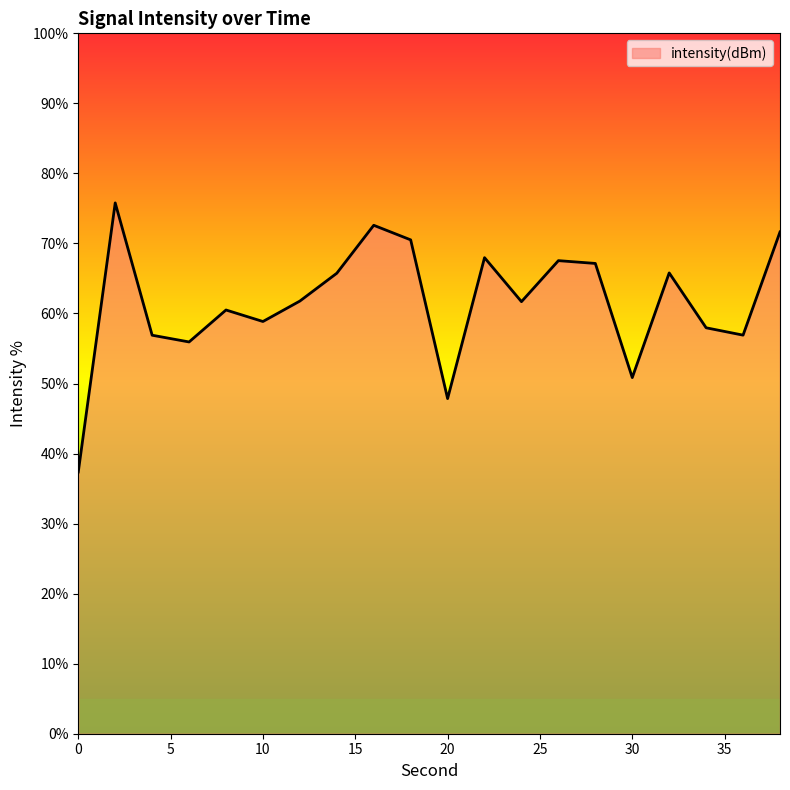

What is the difference between the maximum and minimum values?

38.4